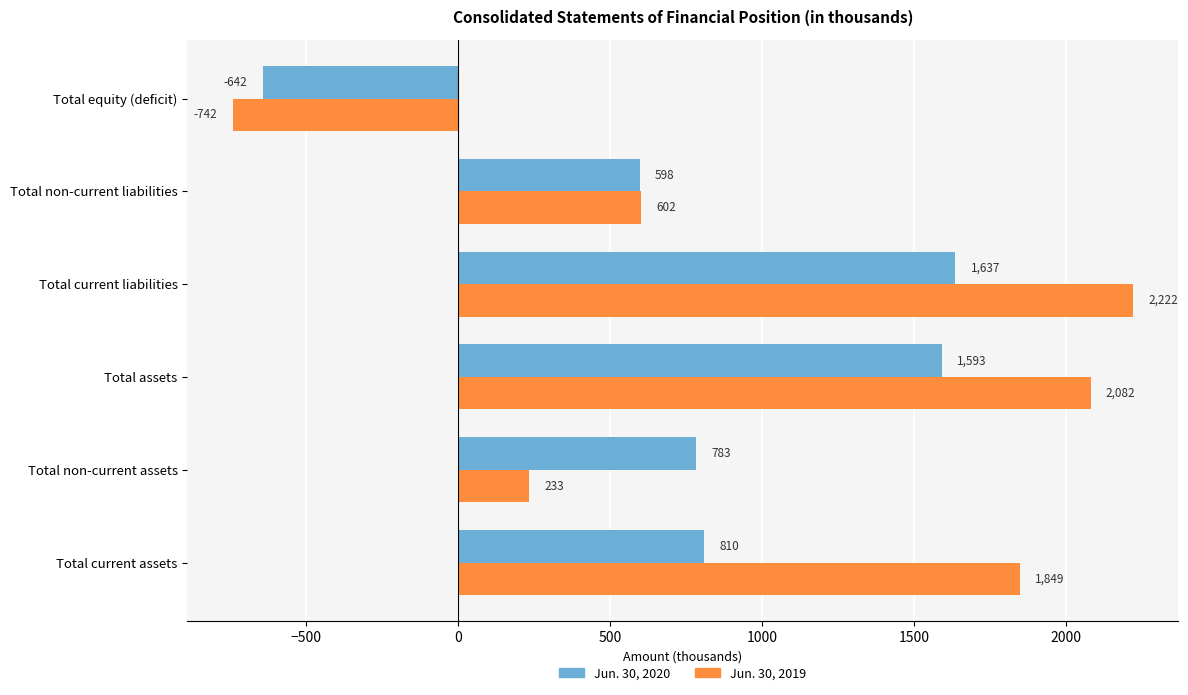

At which category is the sum across all series the highest?

Total current liabilities